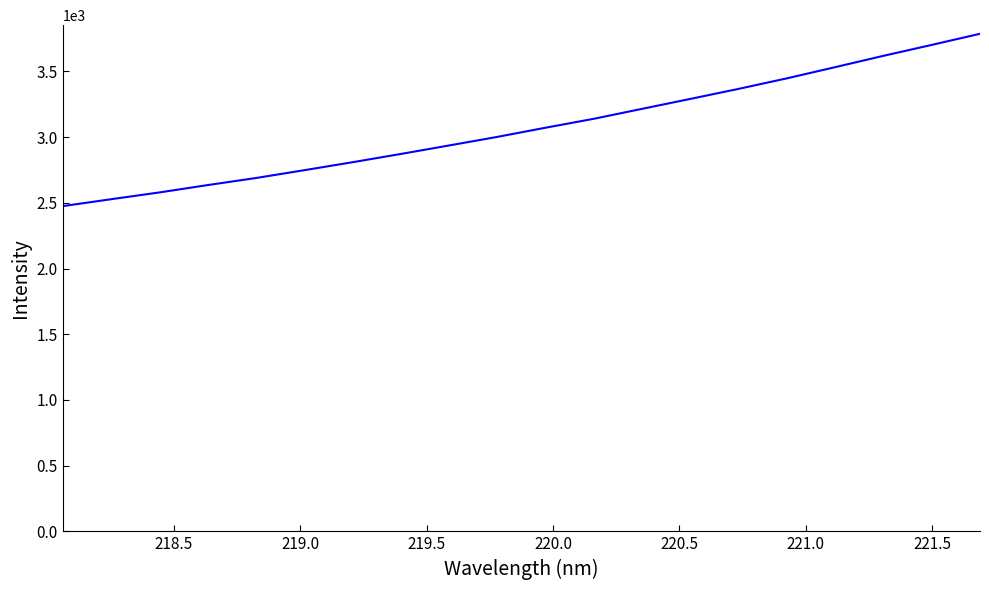

What is the difference between the maximum and minimum values?

1311.1